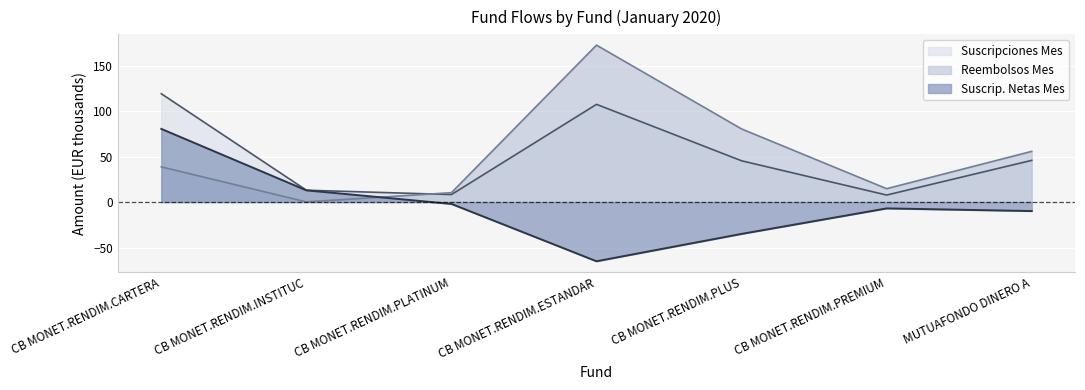

How many lines are shown in the chart?

3